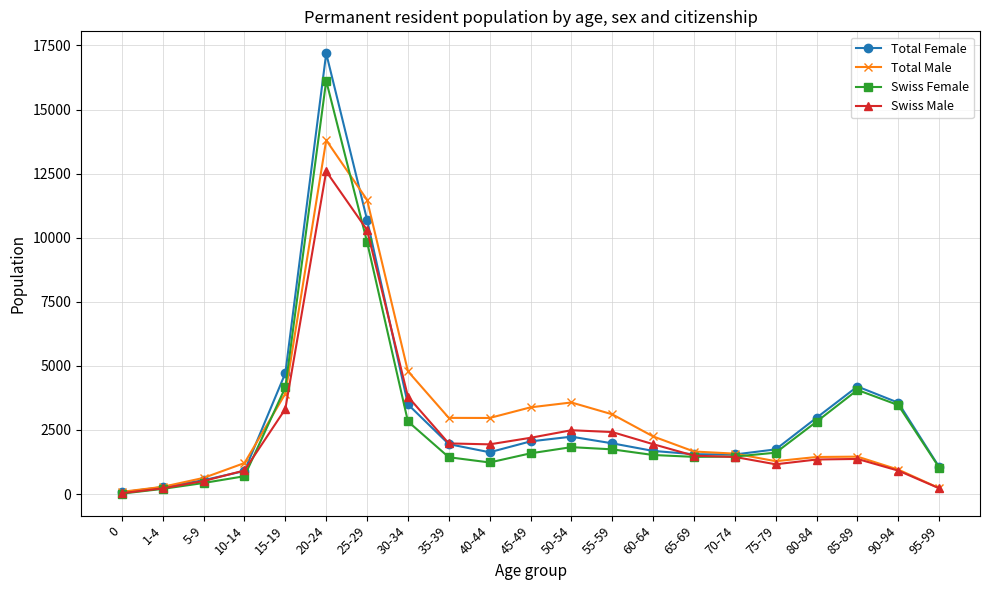

Which series changed the most between 20-24 and 85-89?

Total Female